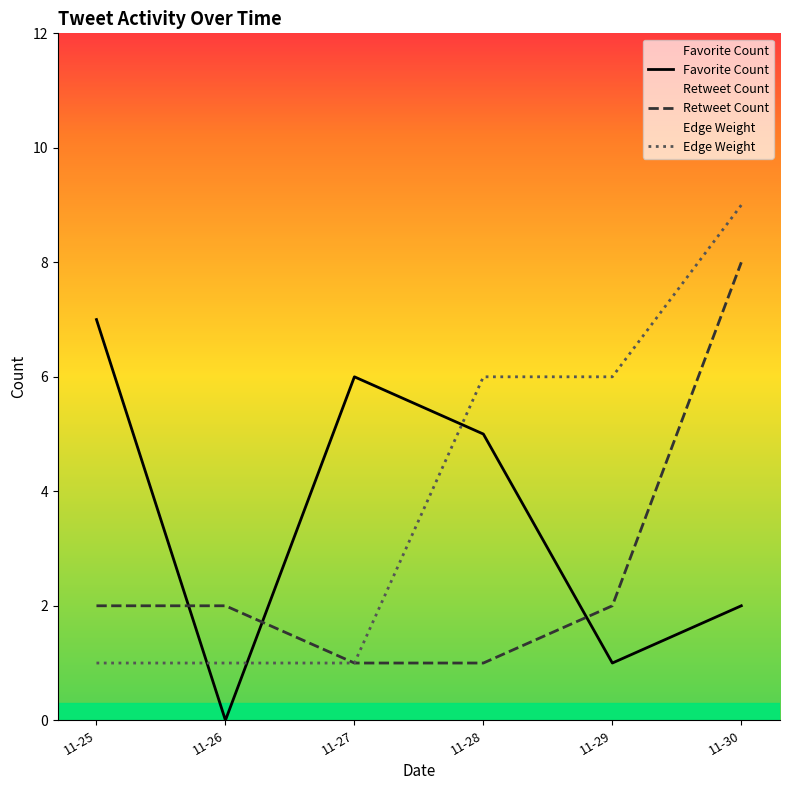

How many intersections are there between Retweet Count and Favorite Count?

3